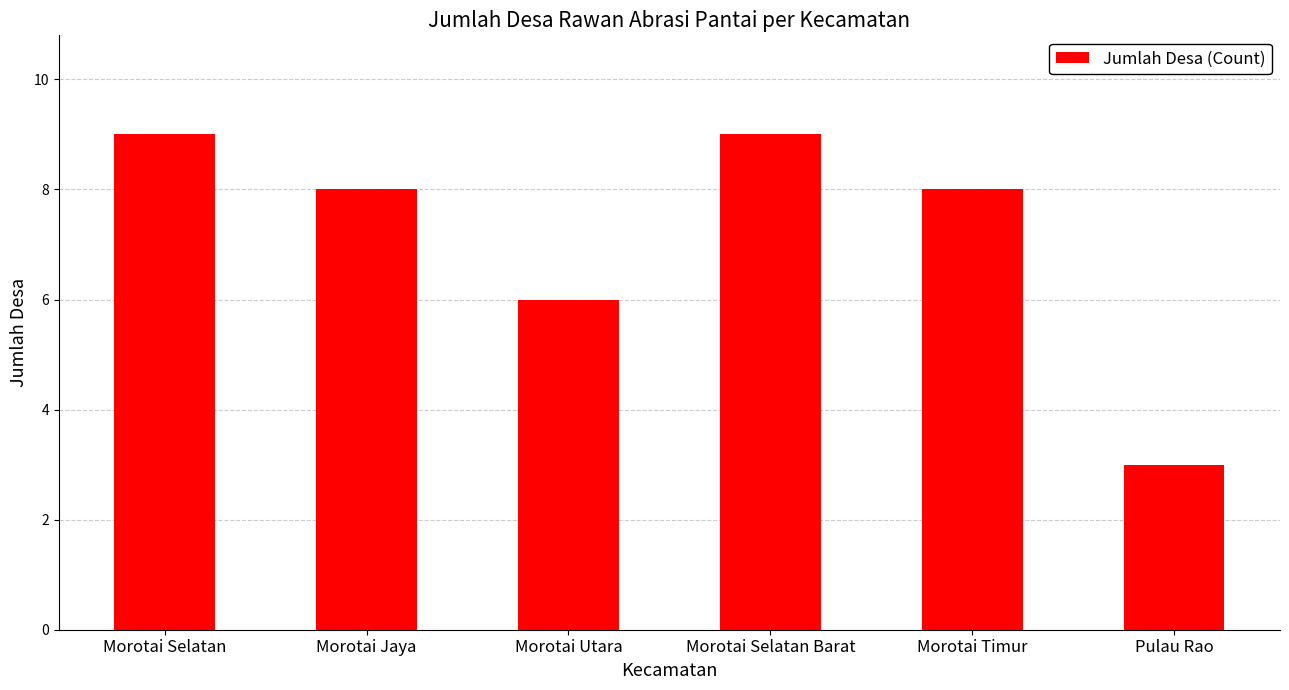

Are the bars grouped side by side (vs. stacked)?

No